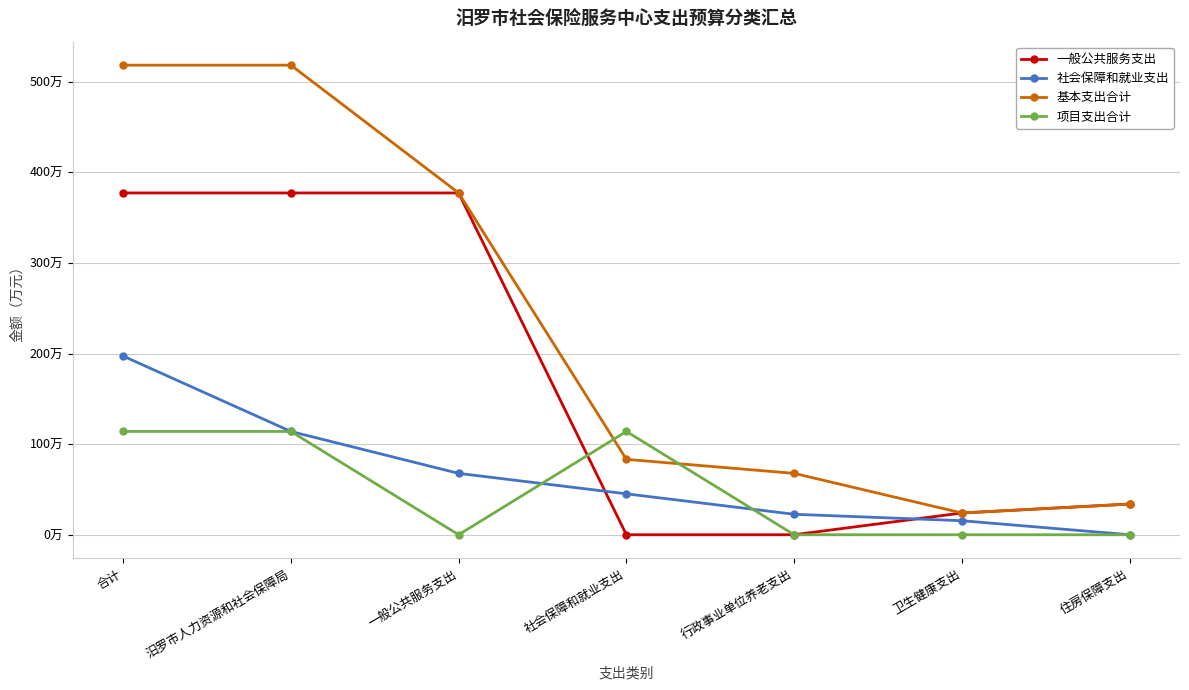

Between 社会保障和就业支出 and 行政事业单位养老支出, which is larger?

社会保障和就业支出